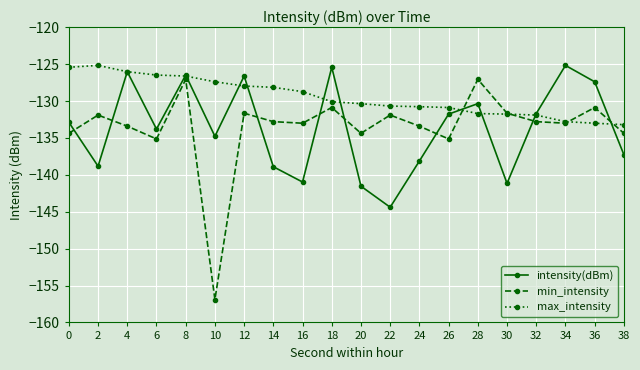

What are all the series names shown in the legend?

intensity(dBm), min_intensity, max_intensity